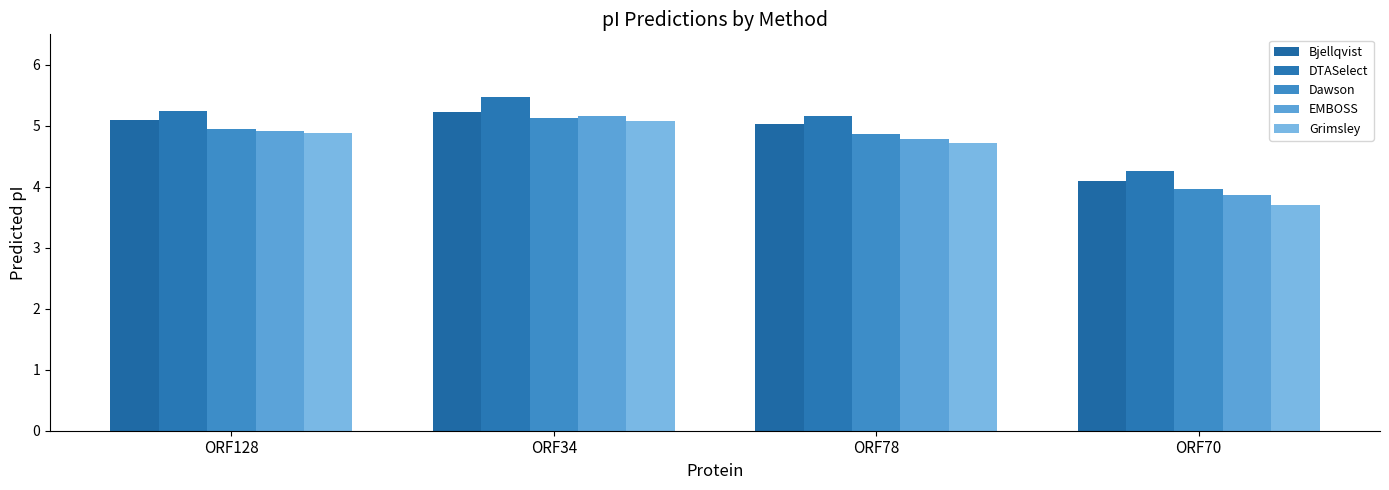

How many groups of bars are there?

4